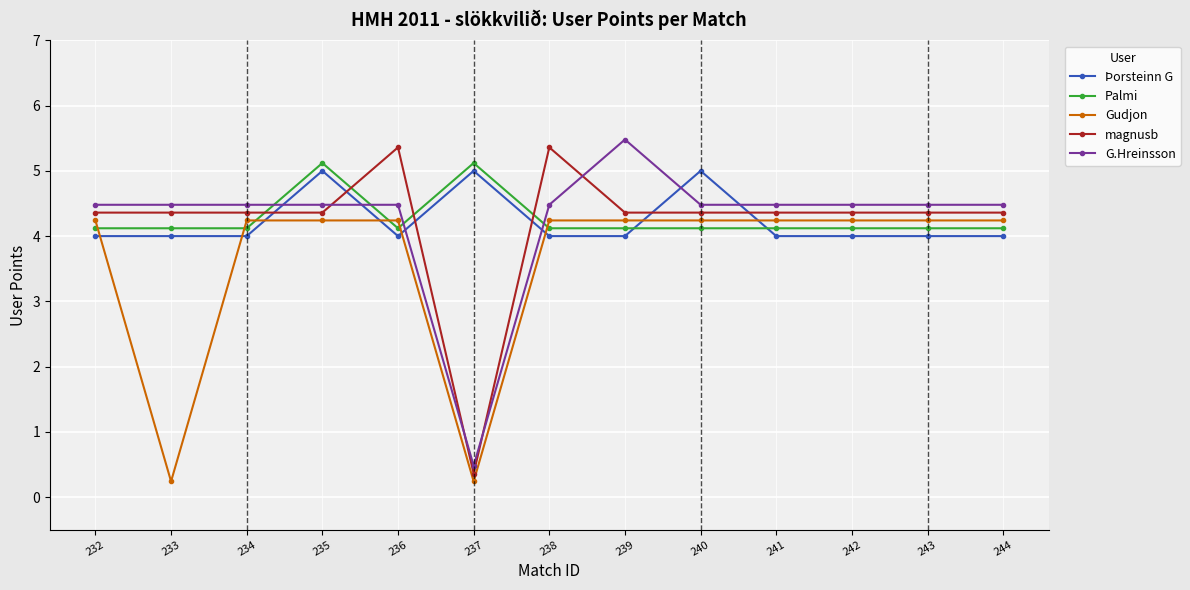

What is the maximum value shown in the chart?

5.5